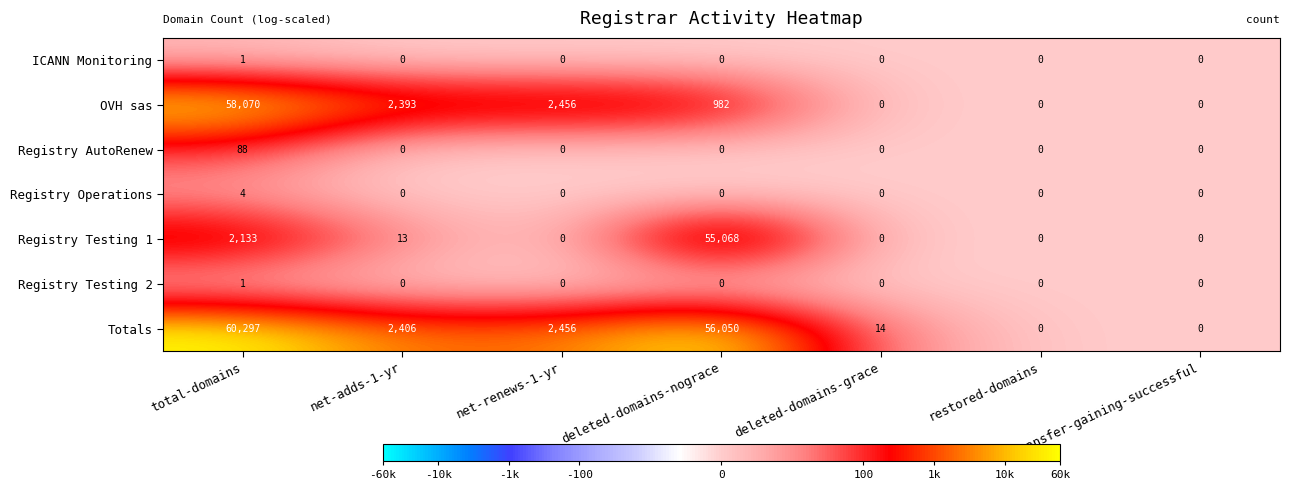

How many categories are shown in the chart?

7